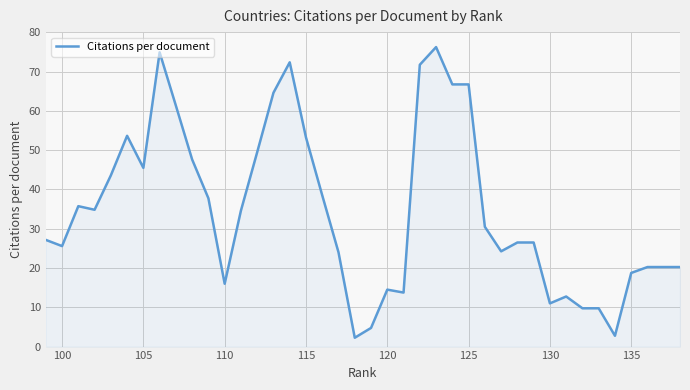

What is the difference between the maximum and minimum values?

74.0